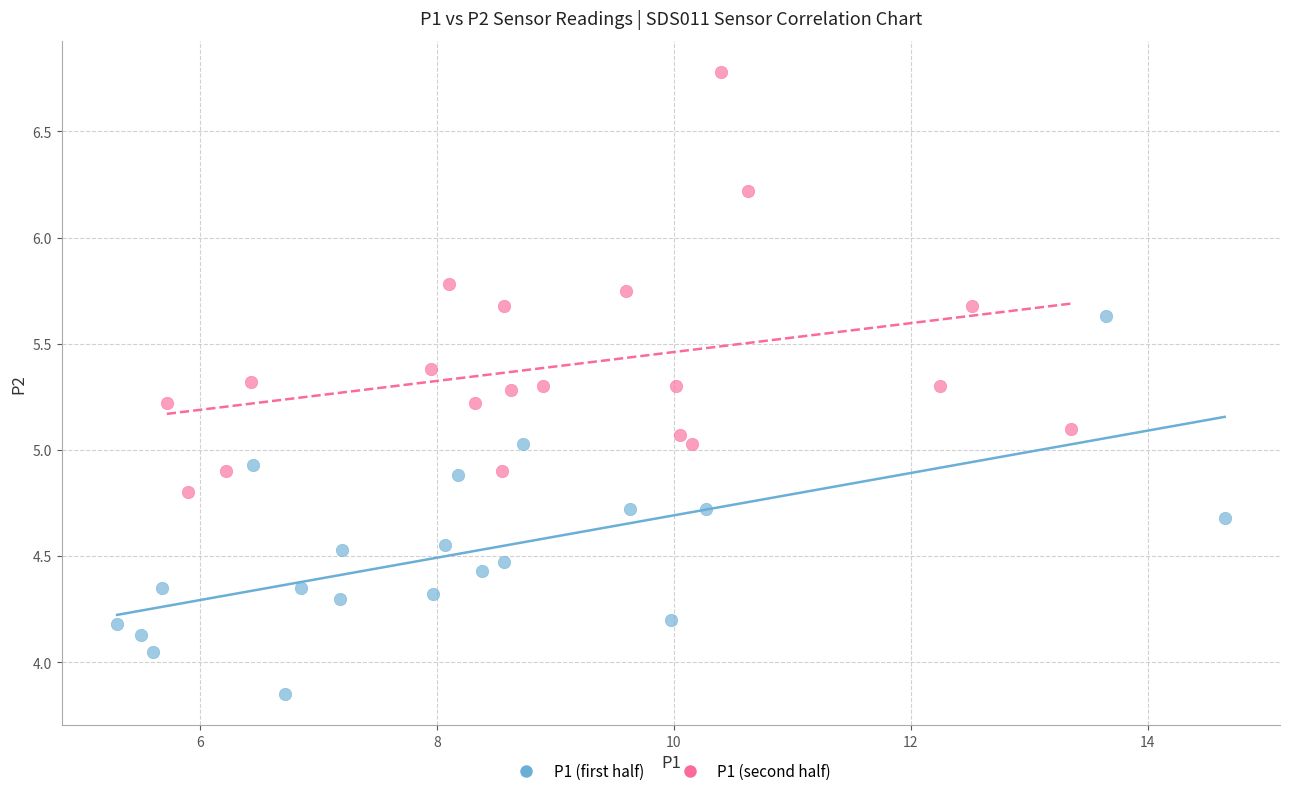

Which series has the largest Y range (max minus min)?

P1 (second half)